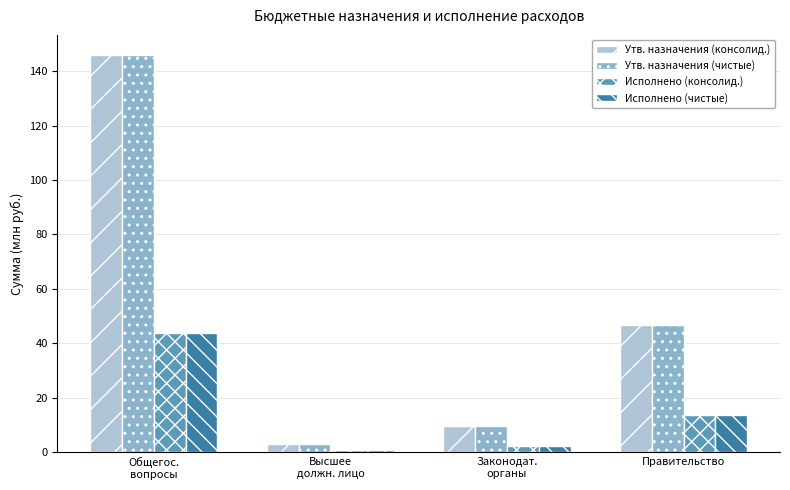

What is the spread (max minus min) of values at Правительство?

33.1